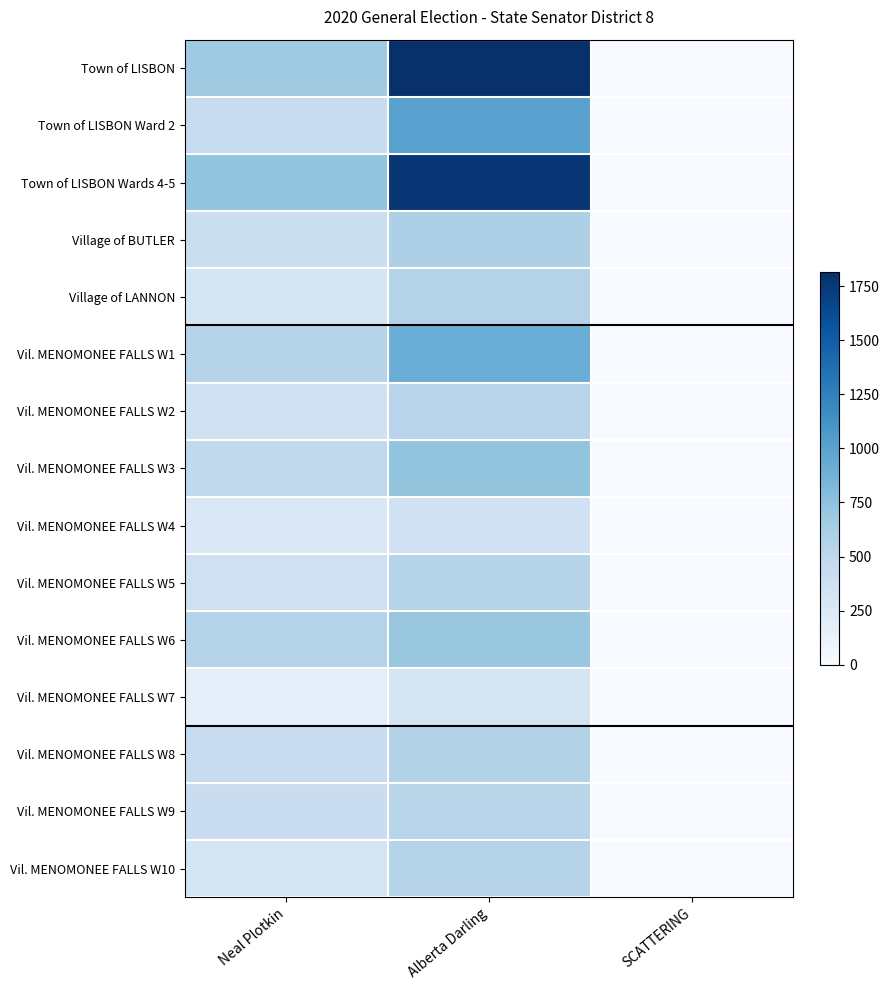

What is the spread (max minus min) of values at Neal Plotkin?

548